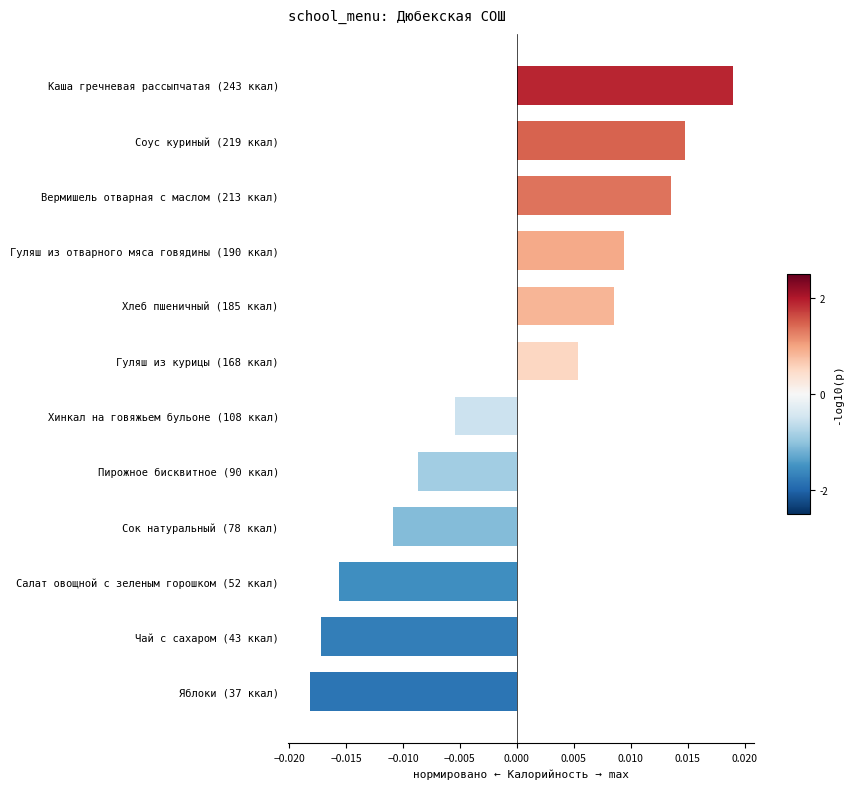

Between Гуляш из отварного мяса говядины (190 ккал) and Салат овощной с зеленым горошком (52 ккал), which is larger?

Гуляш из отварного мяса говядины (190 ккал)